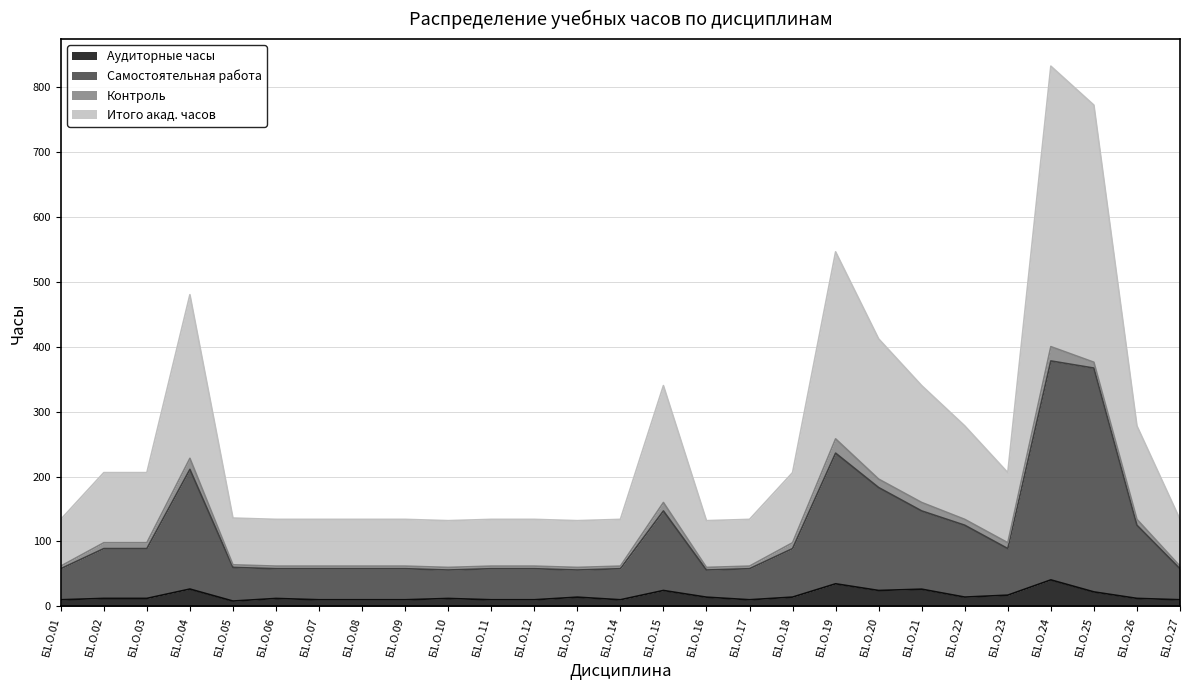

What is the difference between the highest and lowest values at Б1.О.04?

453.3